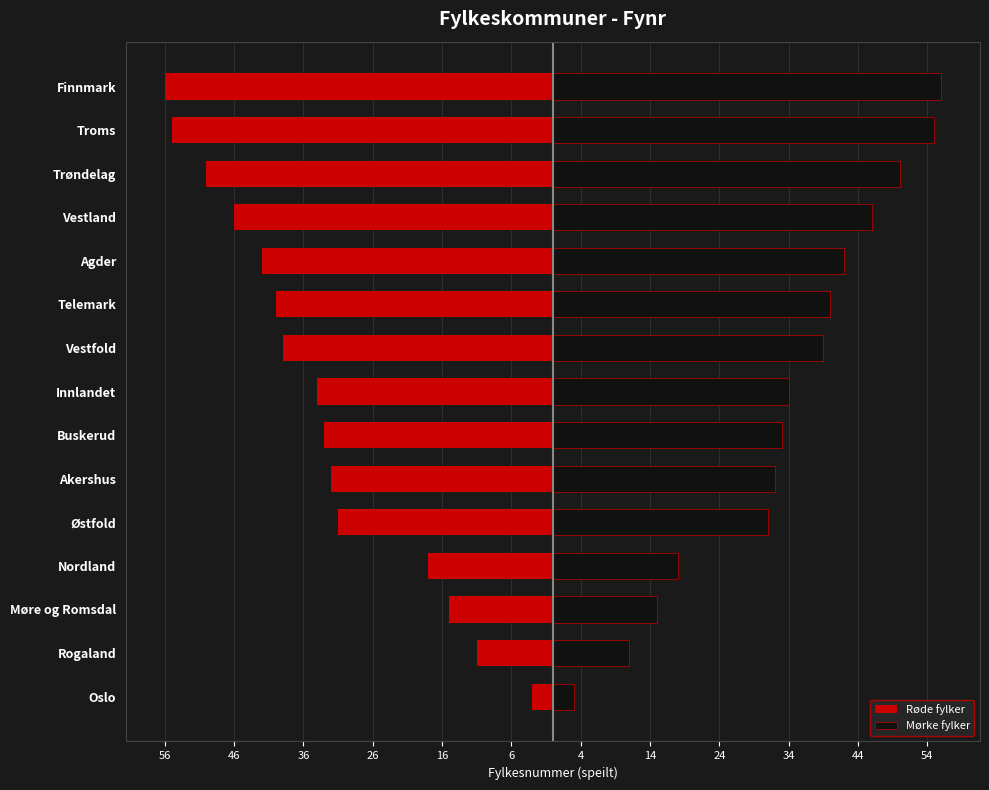

How many groups of bars are there?

15